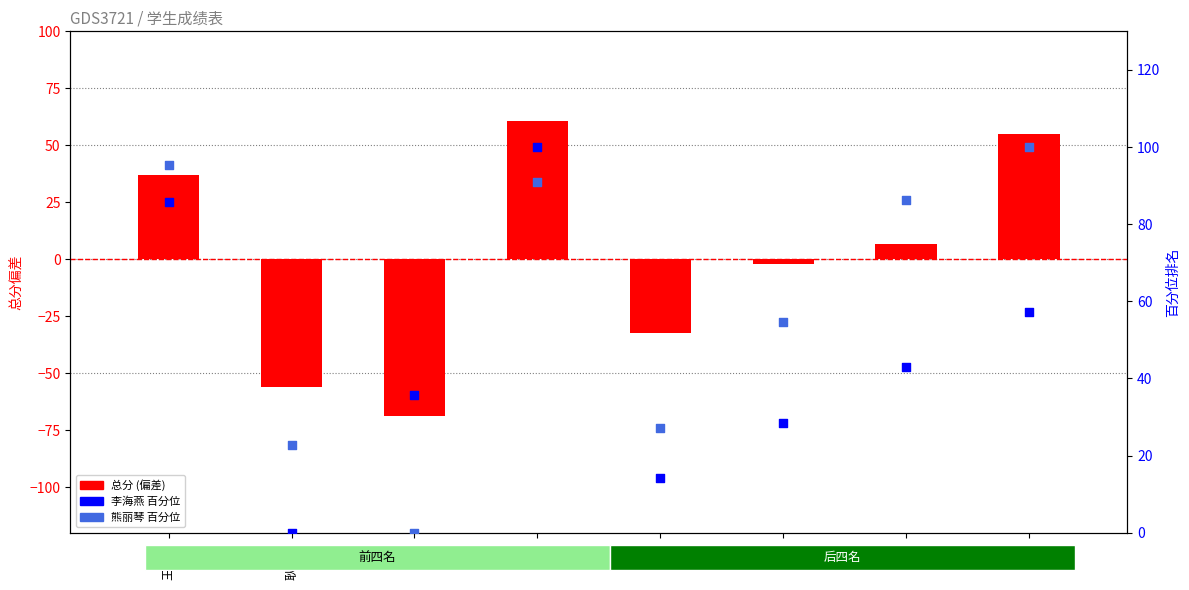

Which series has the widest spread of Y values?

总分 (偏差)